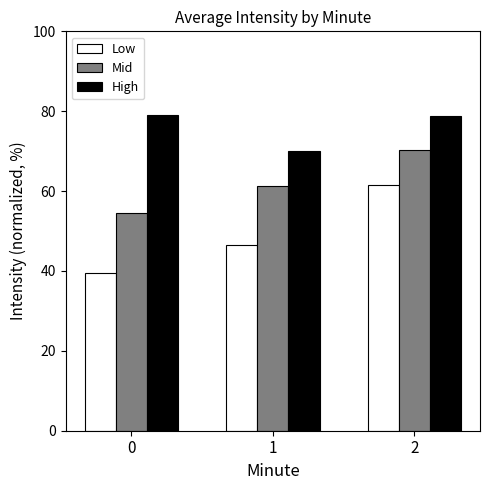

How many data points in Mid are above 61?

2